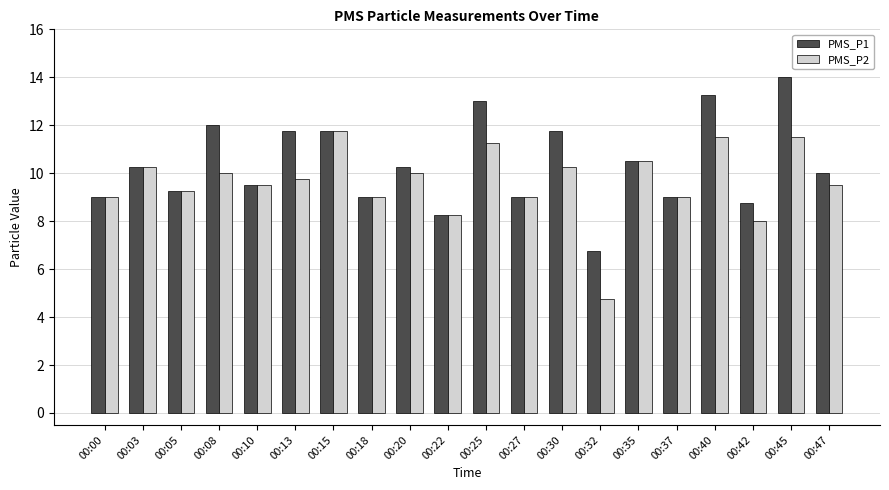

List the series in order of their overall mean, highest first.

PMS_P1, PMS_P2